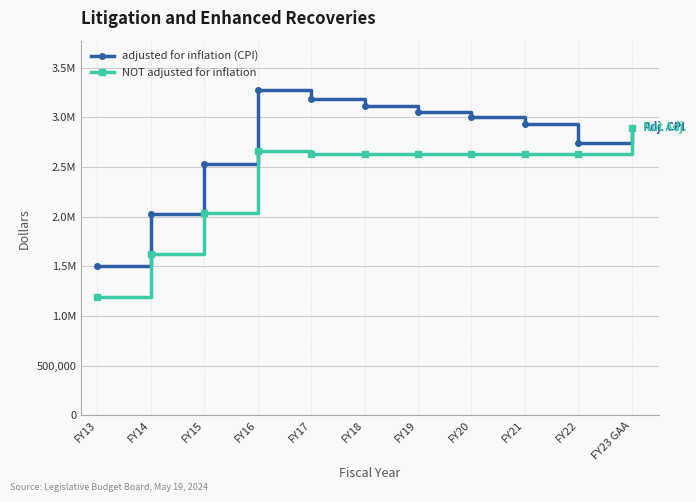

Is this an area chart (filled region under the line)?

No